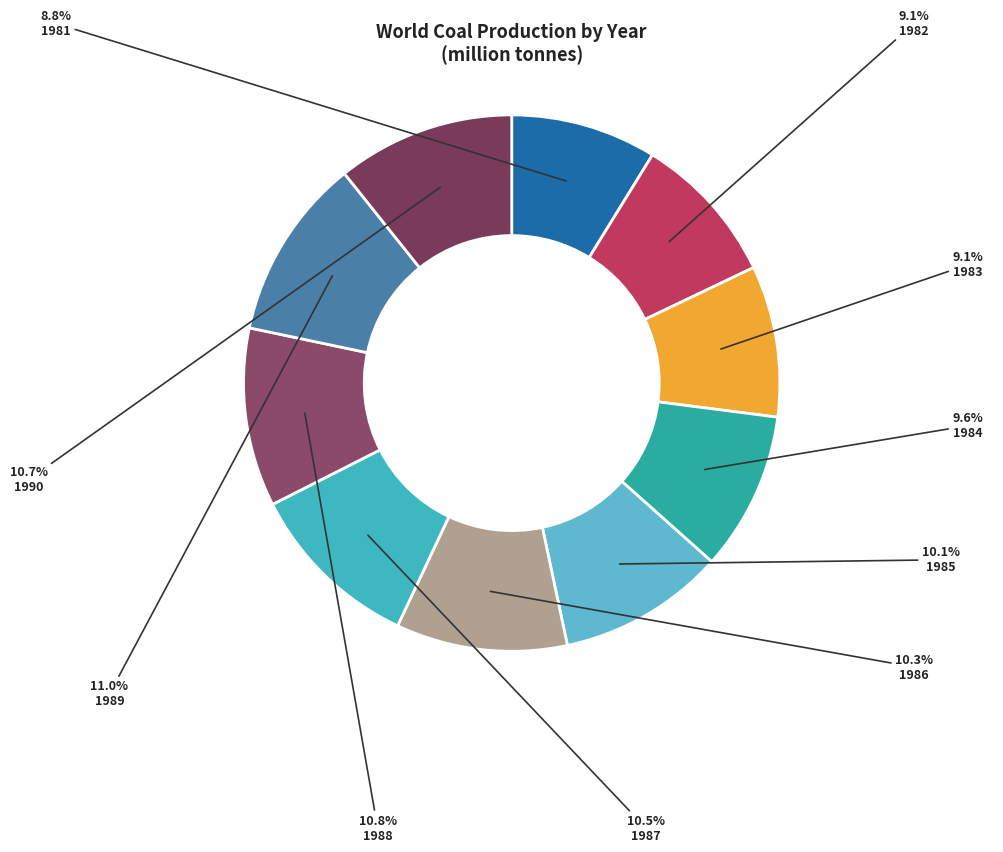

To the nearest percent, what is the difference between the largest and smallest slice percentages?

2%